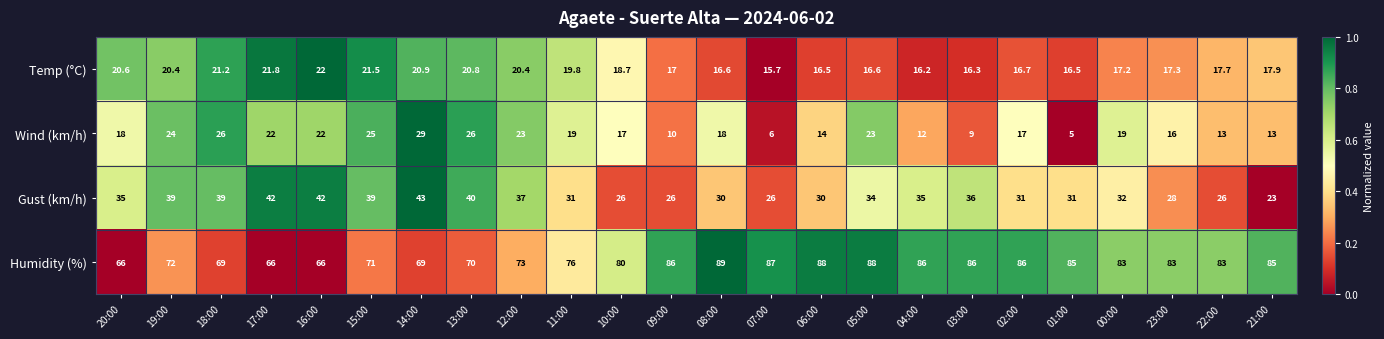

The value of Gust (km/h) at 01:00 is 44.9. True or false?

False